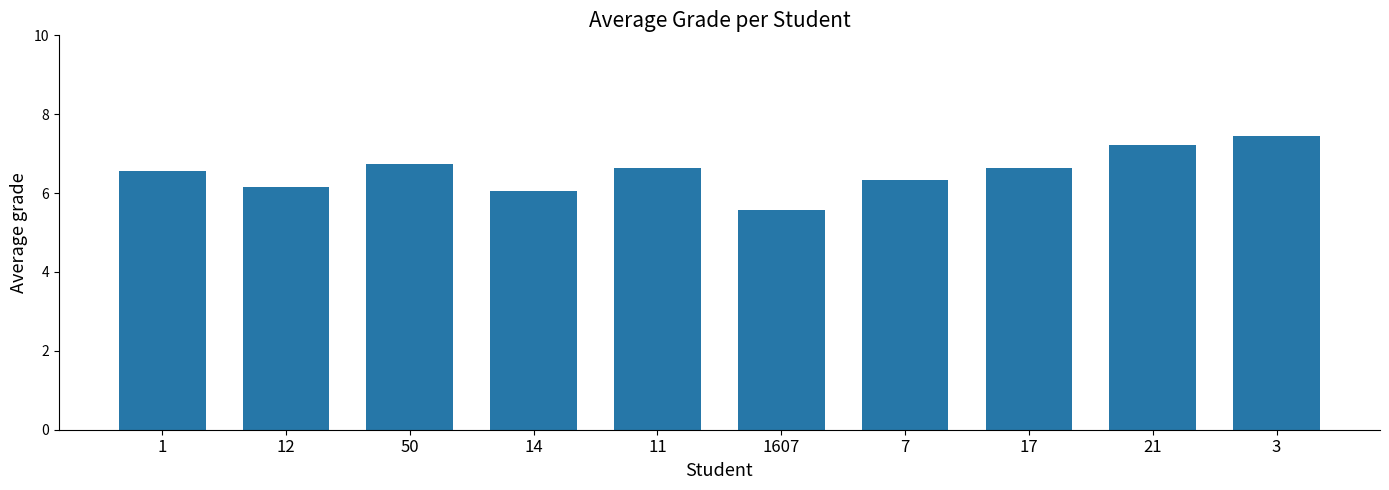

Reading left to right, list all the values displayed in this chart.

1=6.6	12=6.2	50=6.7	14=6.0	11=6.6	1607=5.6	7=6.3	17=6.6	21=7.2	3=7.4